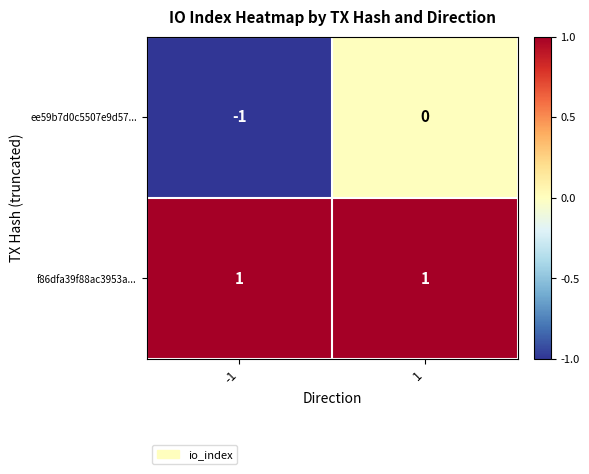

What is the spread (max minus min) of values at -1?

2